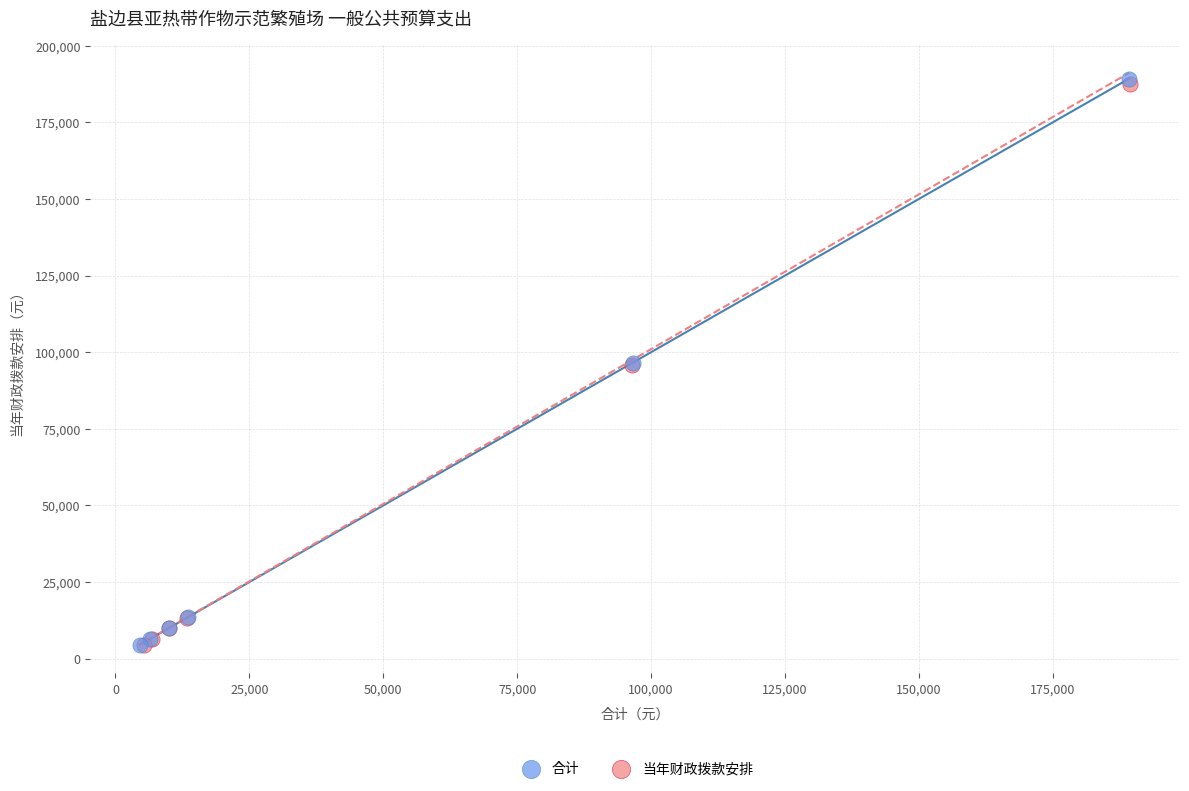

What are all the series names shown in the legend?

合计, 当年财政拨款安排